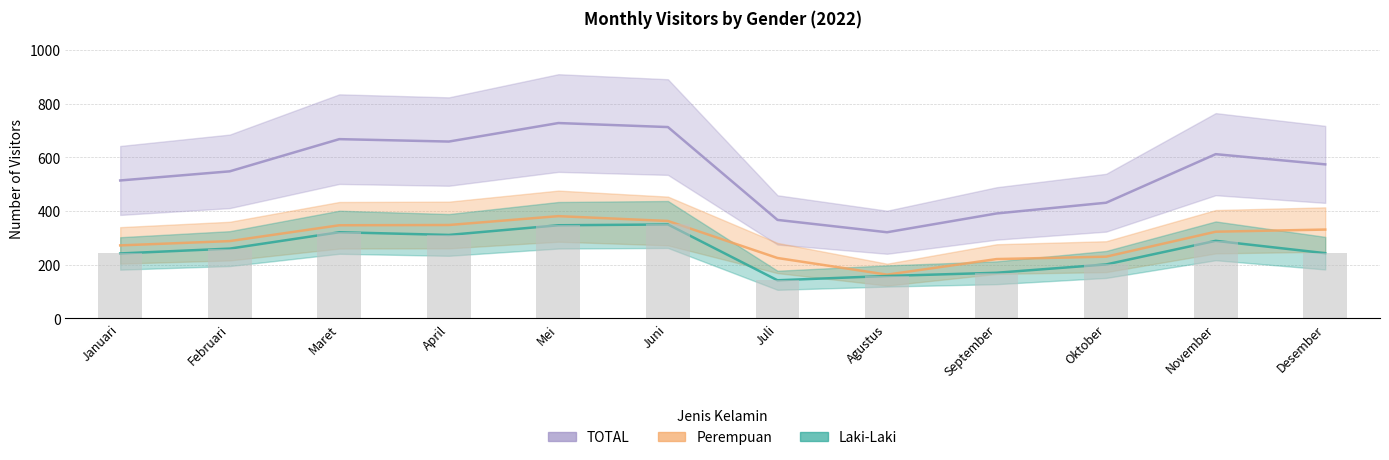

At which category is the sum across all series the highest?

Mei